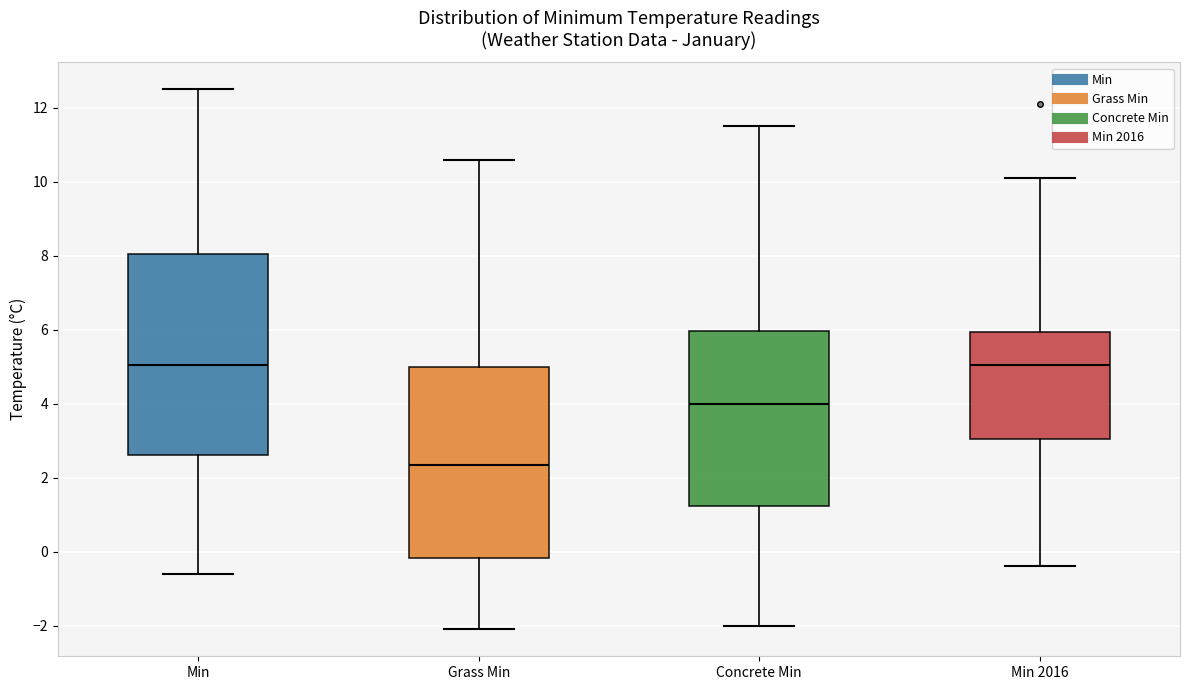

Where does the median line of the box for Min sit on the y-axis? The values are not printed on the chart, so give them approximately, as read against the axis.

5.0